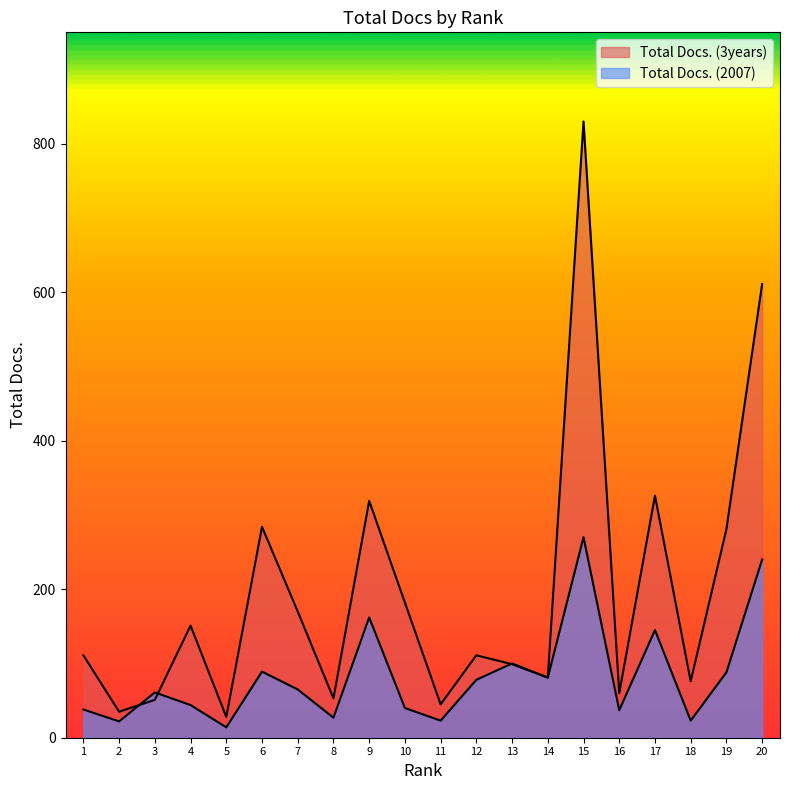

At which label does Total Docs. (2007) first exceed 65?

6